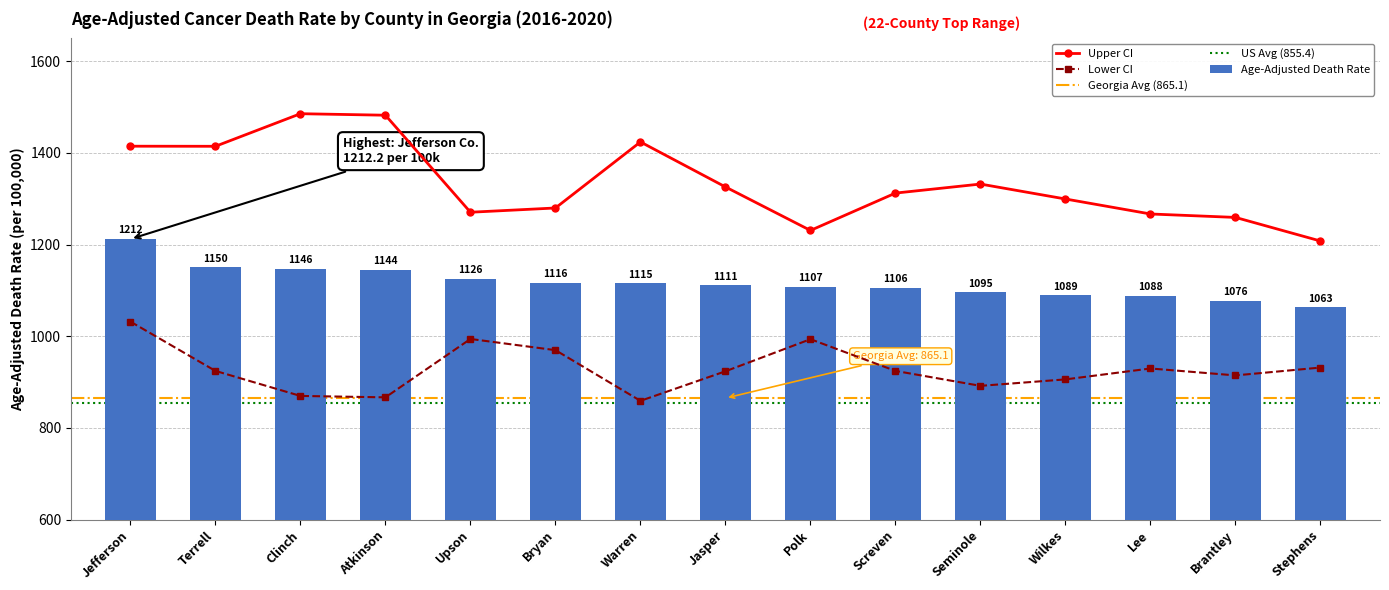

Rank the series by their average value, from highest to lowest.

Upper CI, Age-Adjusted Death Rate, Lower CI